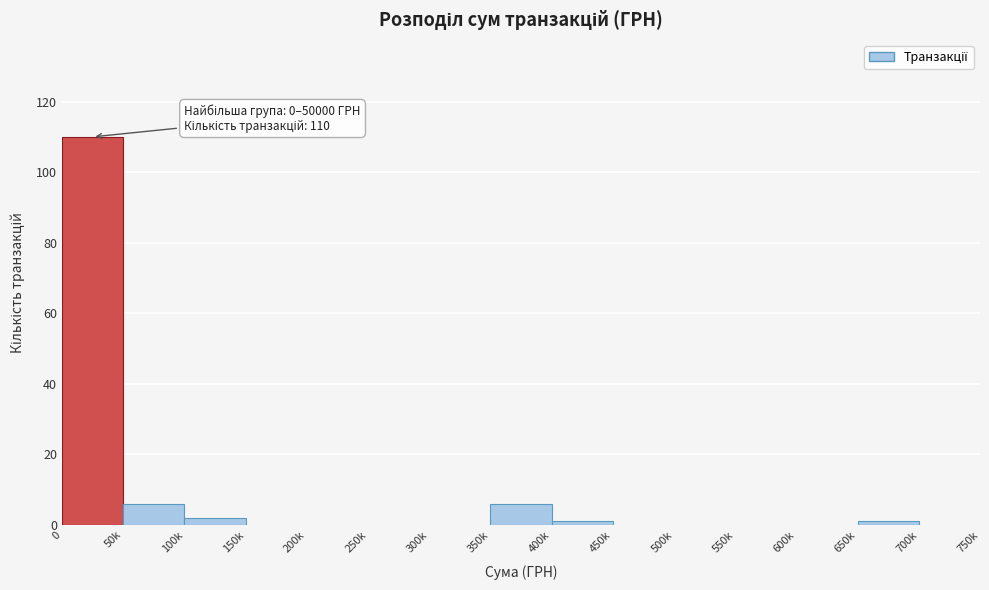

Reading left to right, list all the values displayed in this chart.

0=110	50k=6	100k=2	150k=0	200k=0	250k=0	300k=0	350k=6	400k=1	450k=0	500k=0	550k=0	600k=0	650k=1	700k=0